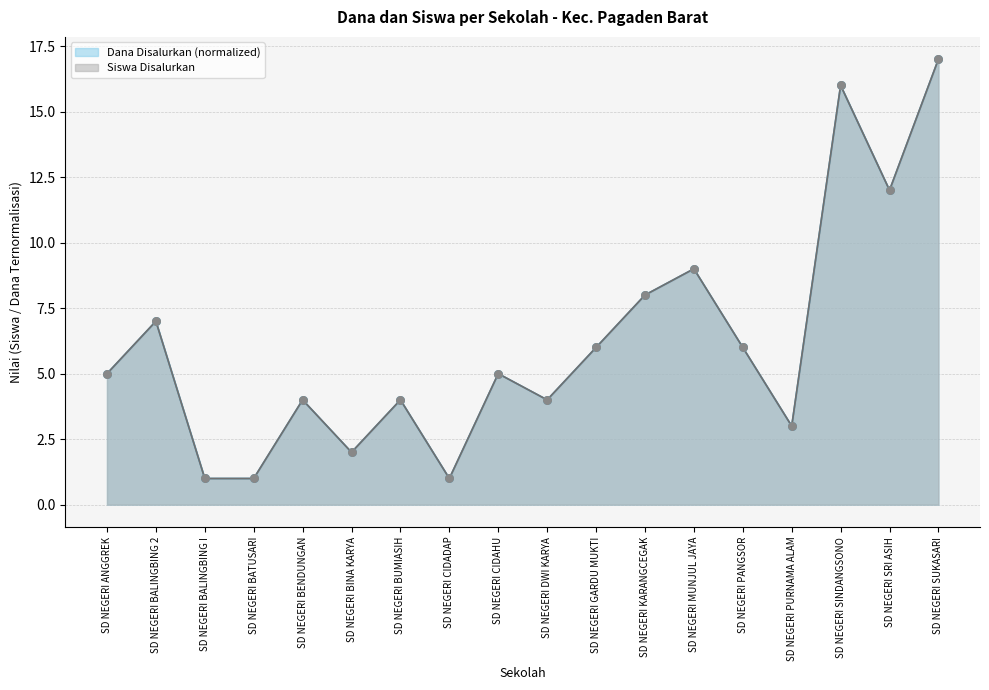

What is the total value across all series at SD NEGERI SRI ASIH?

48